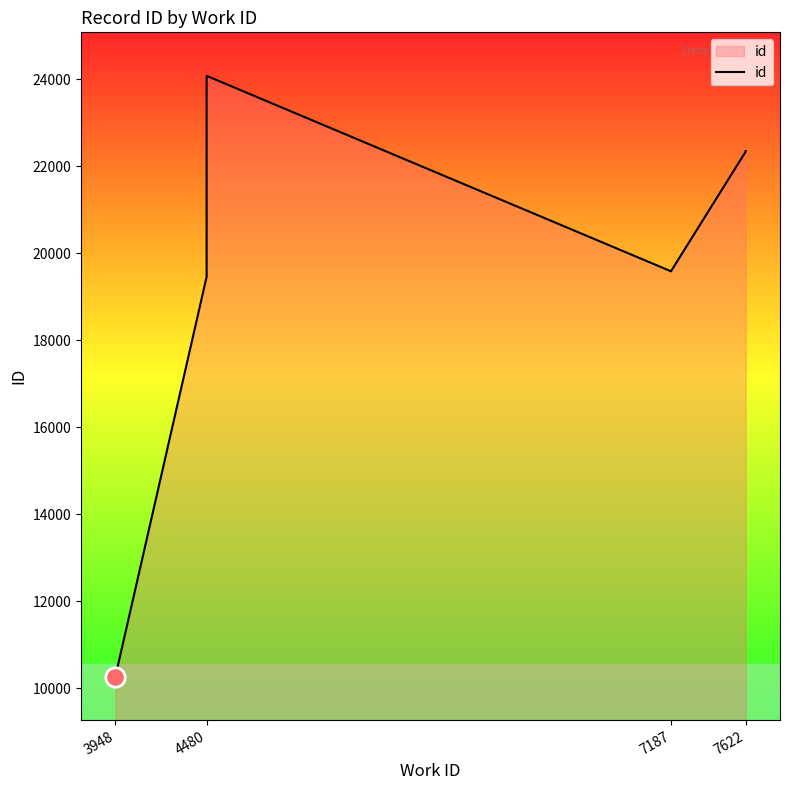

The value at 7187 is 11106. True or false?

False